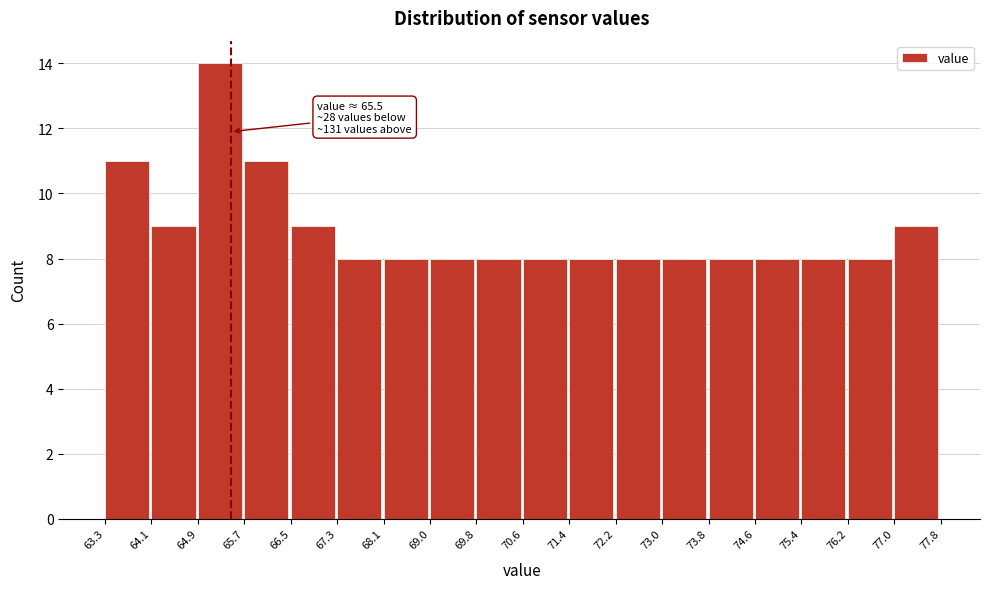

Which range on the x-axis has the tallest bar?

64.9 to 65.7